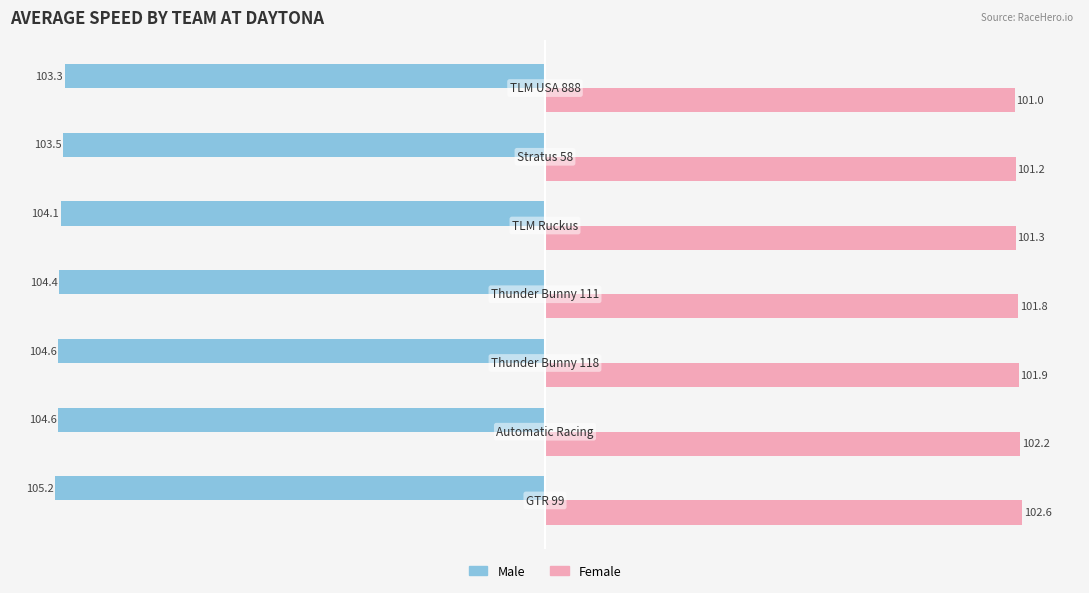

What is the average value of the Female series?

101.7